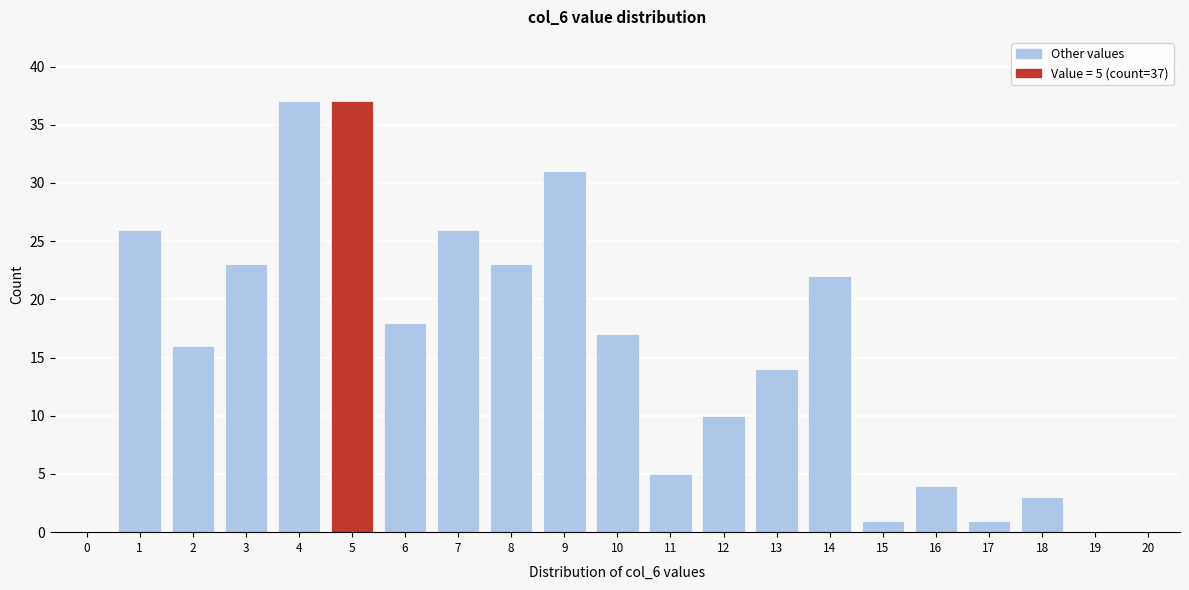

Reading right to left, extract all data points from this chart.

20=0	19=0	18=3	17=1	16=4	15=1	14=22	13=14	12=10	11=5	10=17	9=31	8=23	7=26	6=18	5=37	4=37	3=23	2=16	1=26	0=0